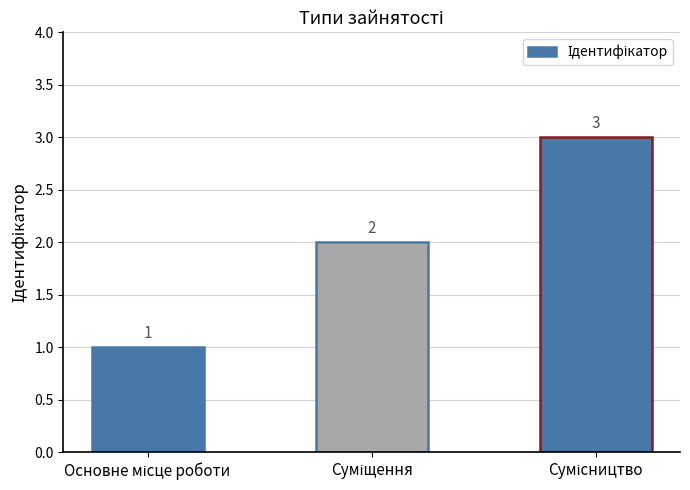

What is the greatest value displayed?

3